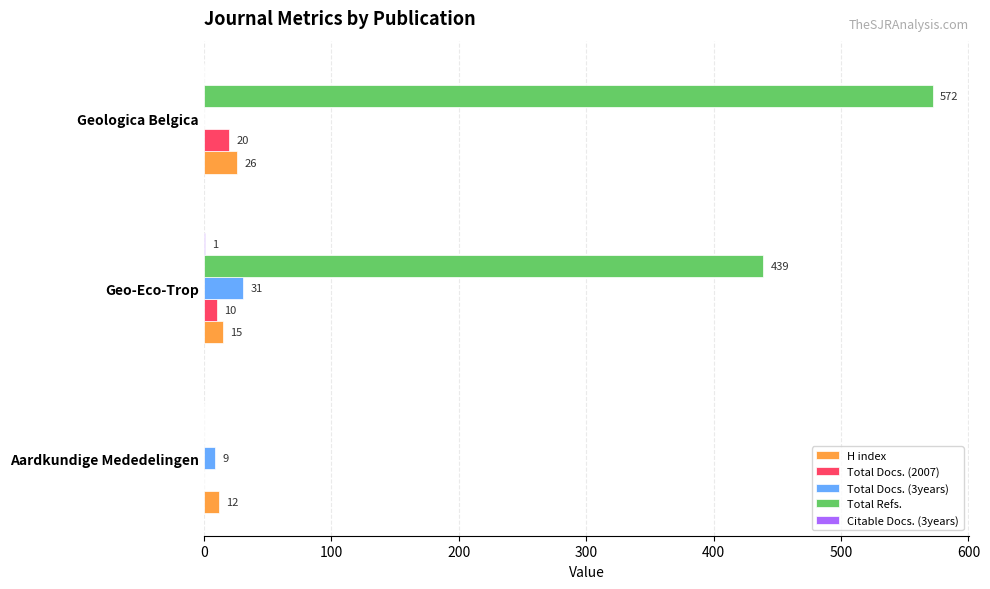

What is the approximate value of Total Refs. at Geologica Belgica, to the nearest 50?

550